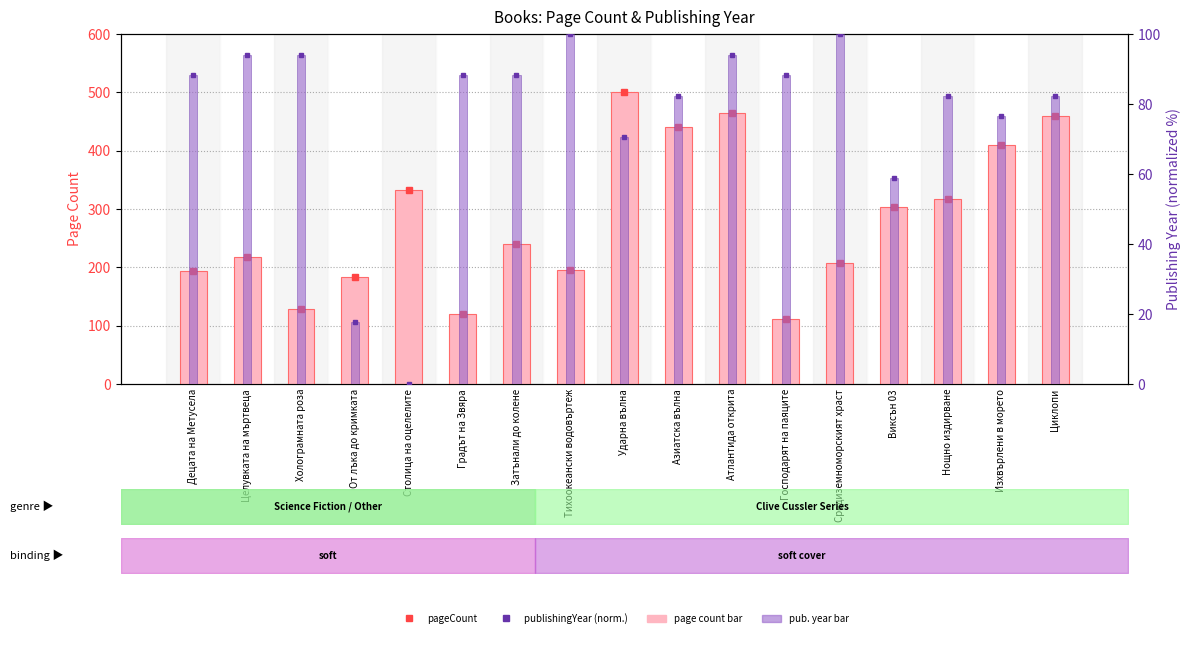

Reading right to left, what are all the values shown in this chart?

pageCount: 460.0	410.0	318.0	304.0	208.0	112.0	464.0	440.0	500.0	196.0	240.0	120.0	332.0	184.0	128.0	218.0	194.0
publishingYear (scaled): 82.4	76.5	82.4	58.8	100.0	88.2	94.1	82.4	70.6	100.0	88.2	88.2	0.0	17.6	94.1	94.1	88.2